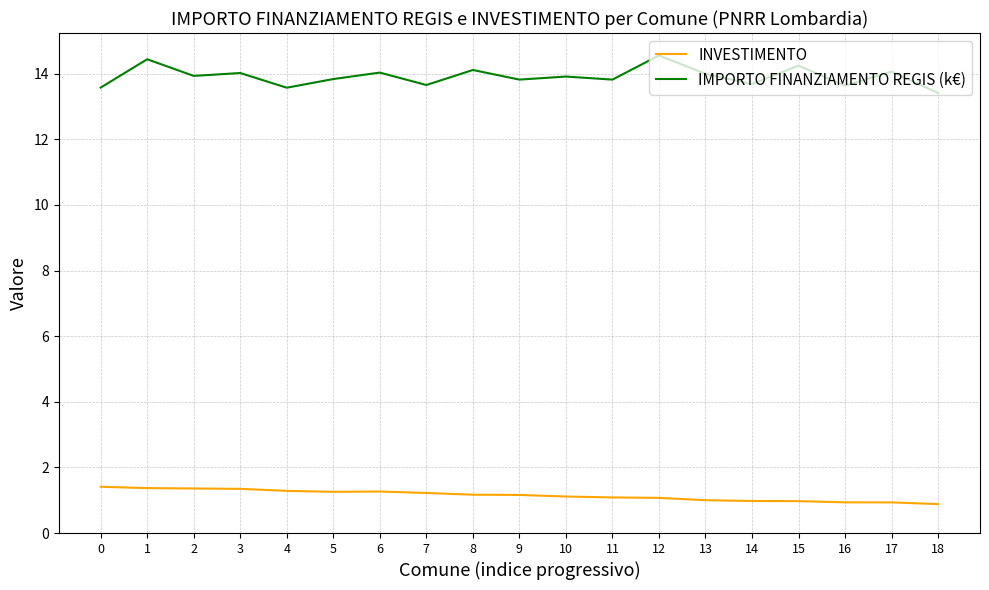

What is the maximum value for INVESTIMENTO?

1.4